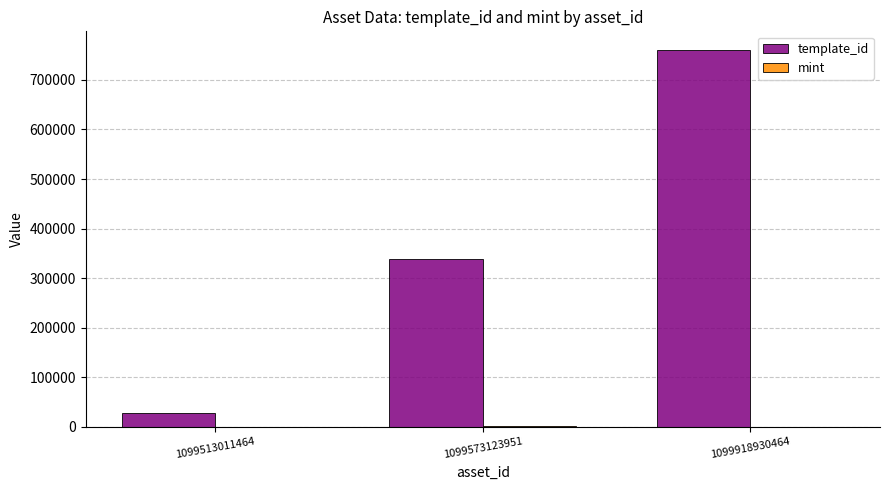

True or false: template_id has a value of 1327882 at 1099918930464.

False